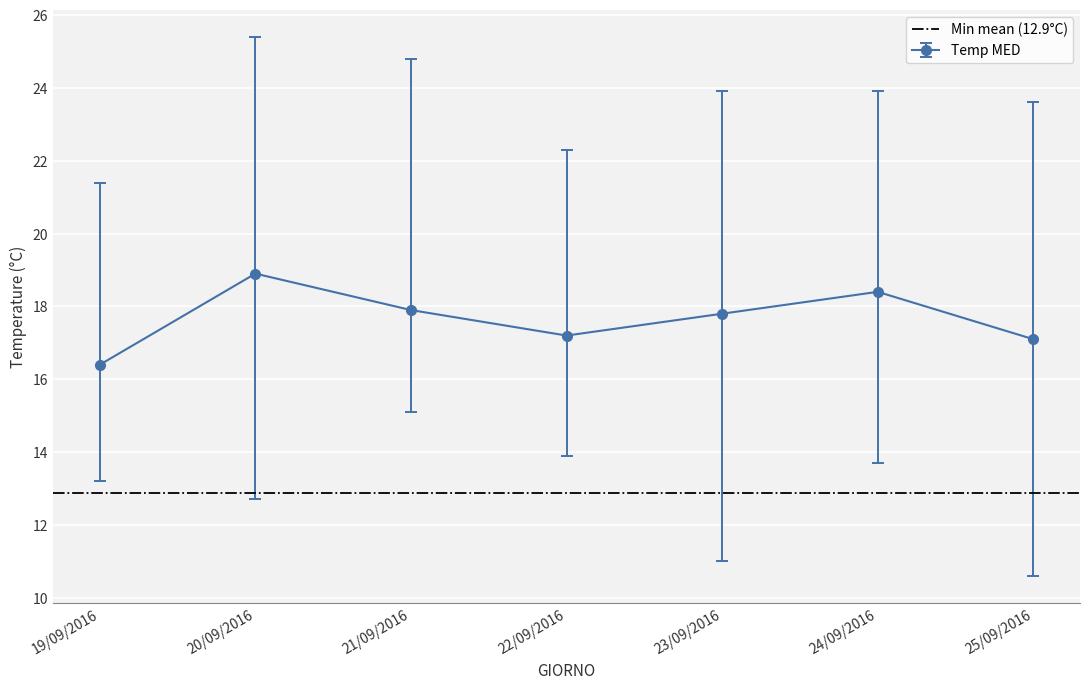

How many interior local valleys does the Temp MAX series have?

1